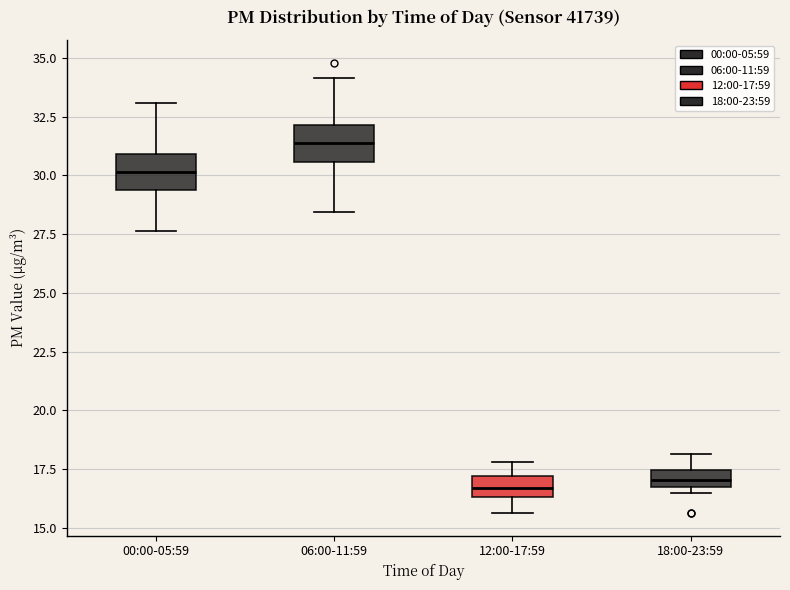

Where does the upper whisker of the box for 06:00-11:59 end on the y-axis? The values are not printed on the chart, so give them approximately, as read against the axis.

34.0